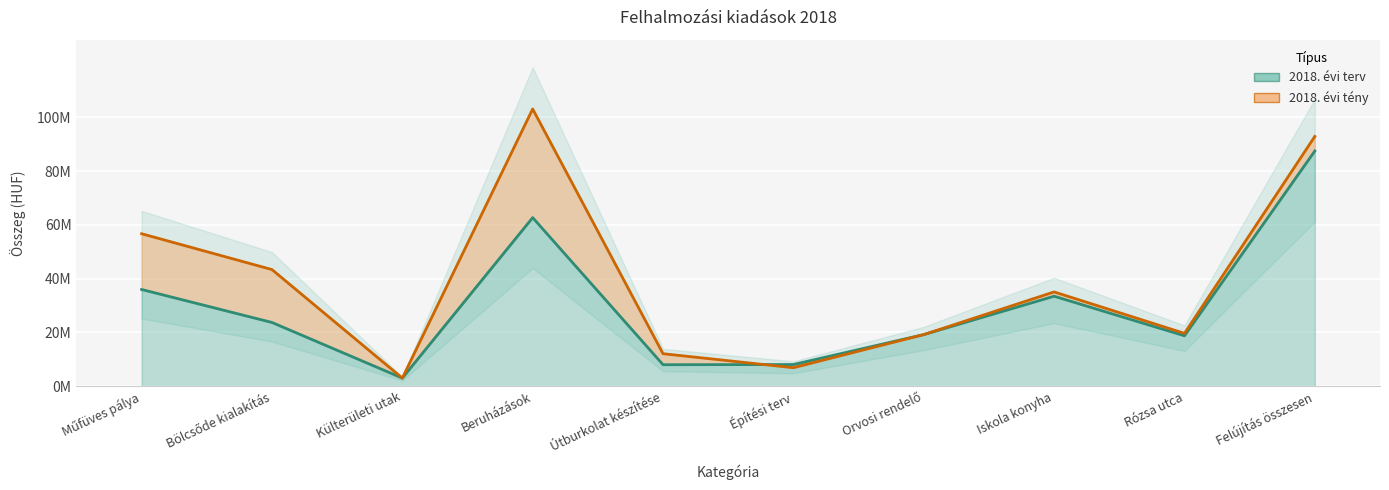

Reading left to right, transcribe all the data shown in this chart.

2018. évi terv: Műfüves pálya=35961320	Bölcsőde kialakítás=23703440	Külterületi utak=3019010	Beruházások=62683770	Útburkolat készítése=7991581	Építési terv=8060700	Orvosi rendelő=19194027	Iskola konyha=33460445	Rózsa utca=18750543	Felújítás összesen=87457296
2018. évi tény: Műfüves pálya=56689583	Bölcsőde kialakítás=43364087	Külterületi utak=3019010	Beruházások=103072680	Útburkolat készítése=12084910	Építési terv=6875900	Orvosi rendelő=19194027	Iskola konyha=35054006	Rózsa utca=19658115	Felújítás összesen=92866958